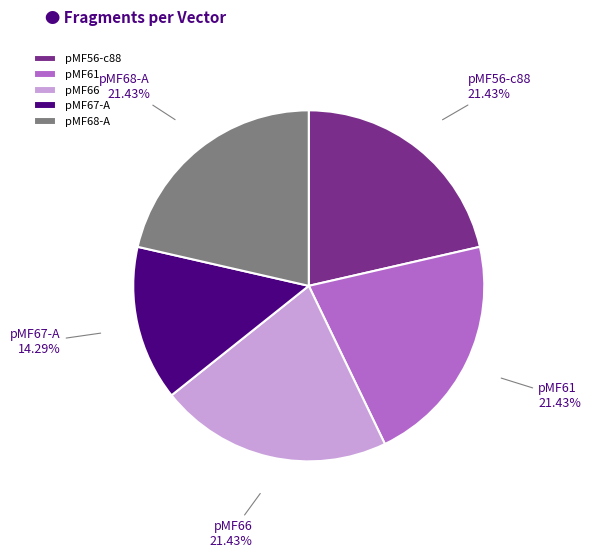

What portion of the pie excludes pMF56-c88?

78.6%